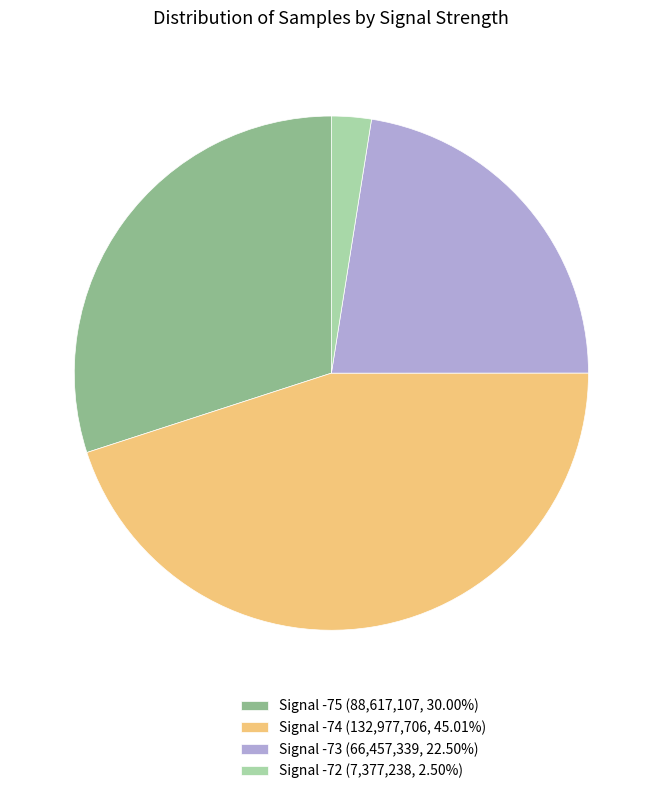

Approximately how many times larger is the value at Signal -75 (88,617,107, 30.00%) compared to Signal -73 (66,457,339, 22.50%)?

1.3